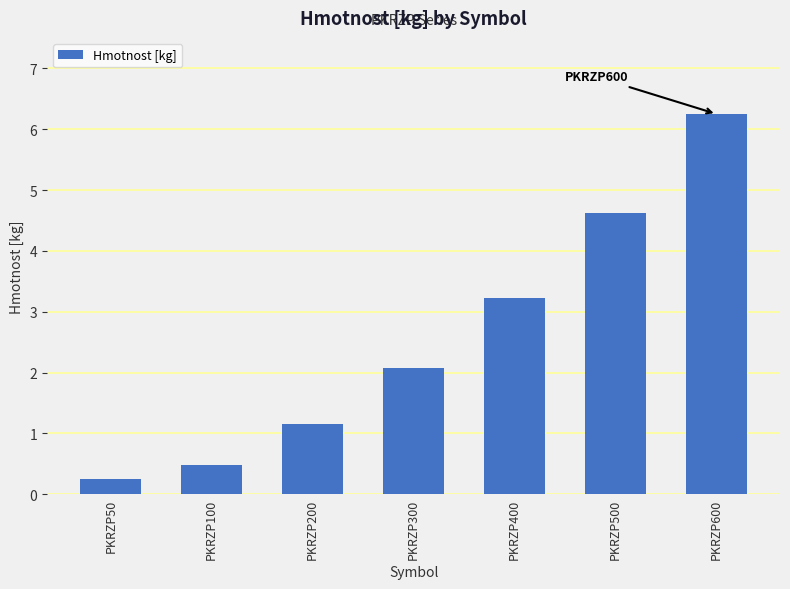

At which category does the chart reach its minimum across all series?

PKRZP50